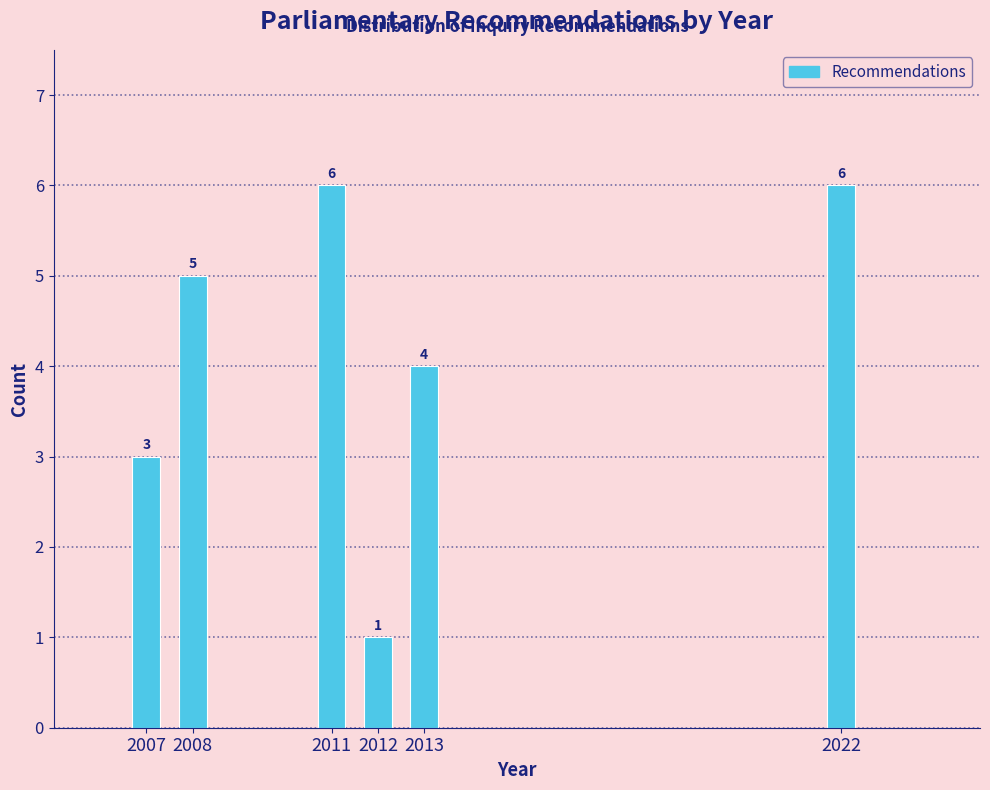

Reading right to left, list all the values displayed in this chart.

6	4	1	6	5	3